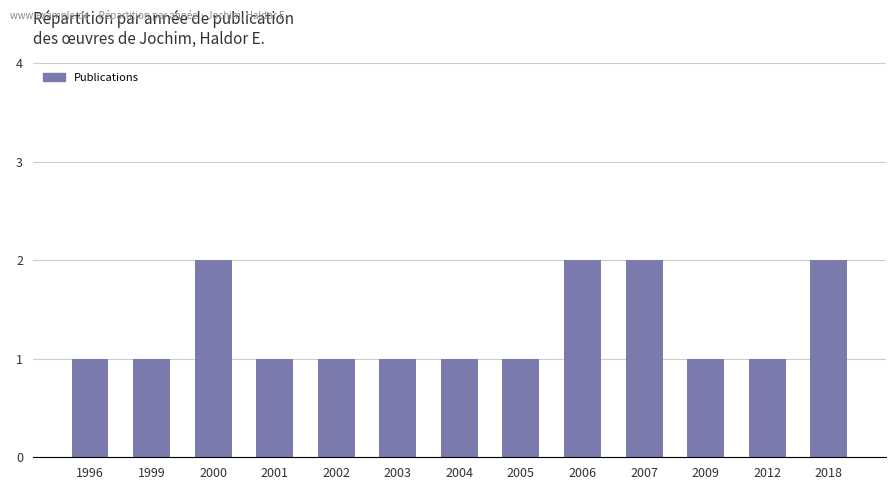

Between 2005 and 2000, which is larger?

2000